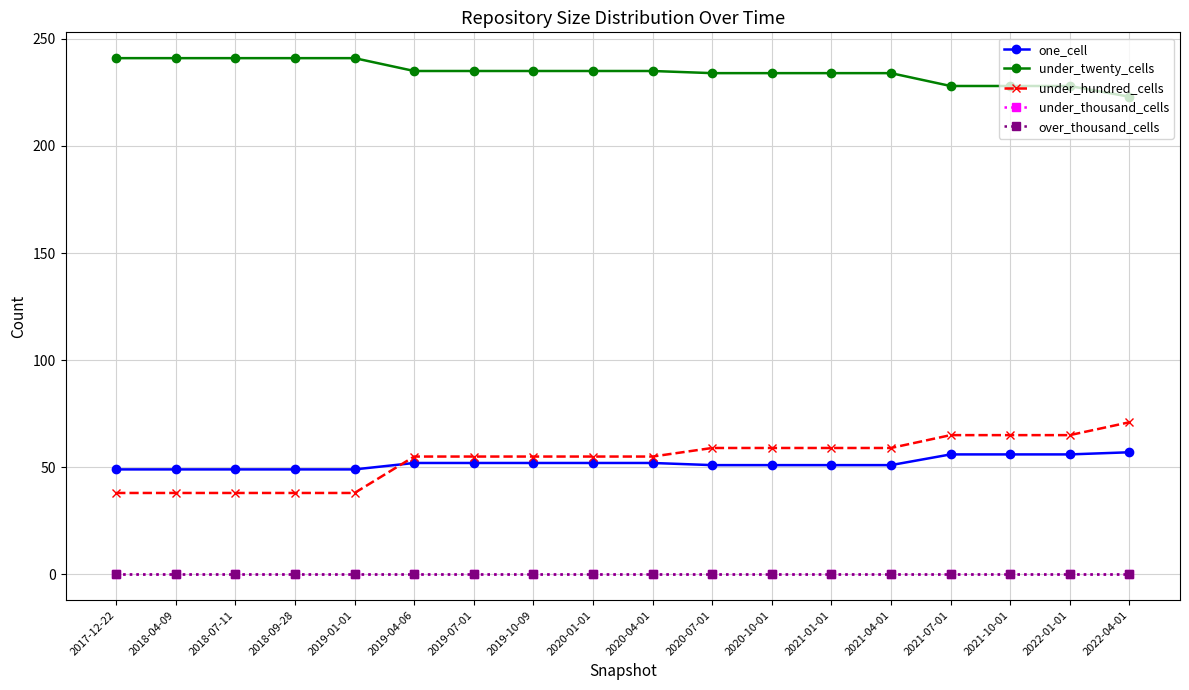

Where is under_hundred_cells nearest to the value 54?

2019-04-06